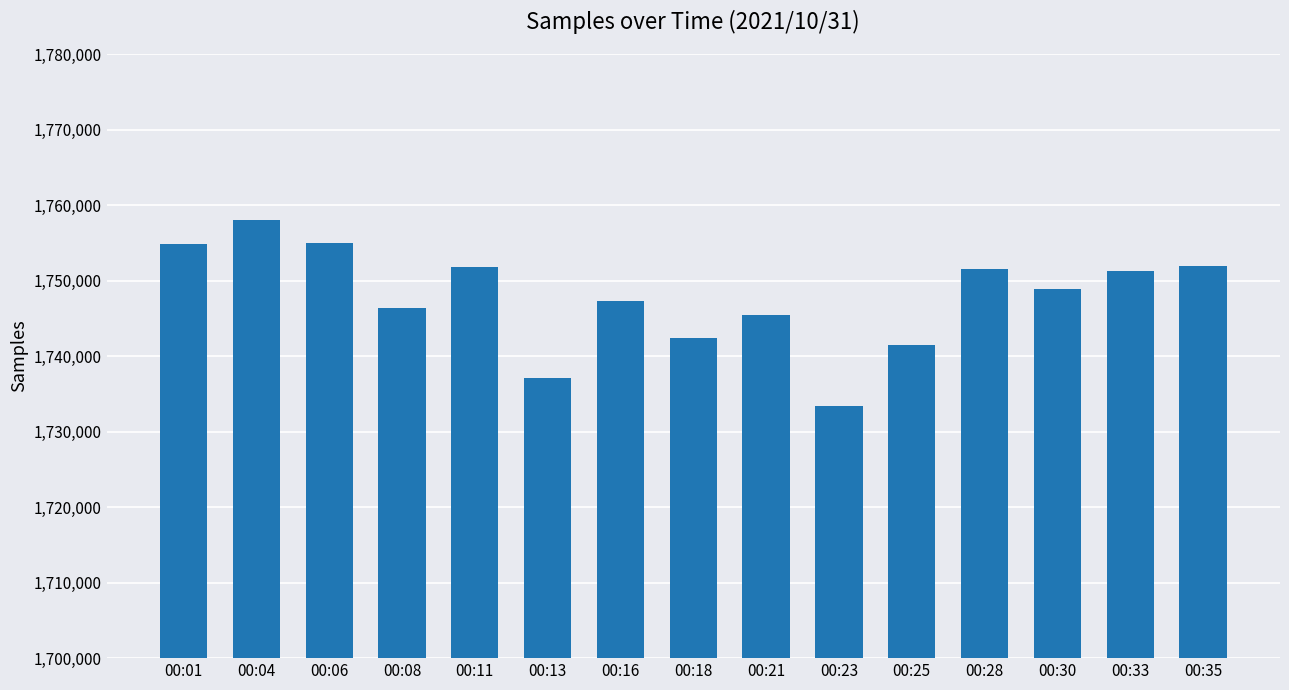

What is the change in value from 00:11 to 00:21?

-6319